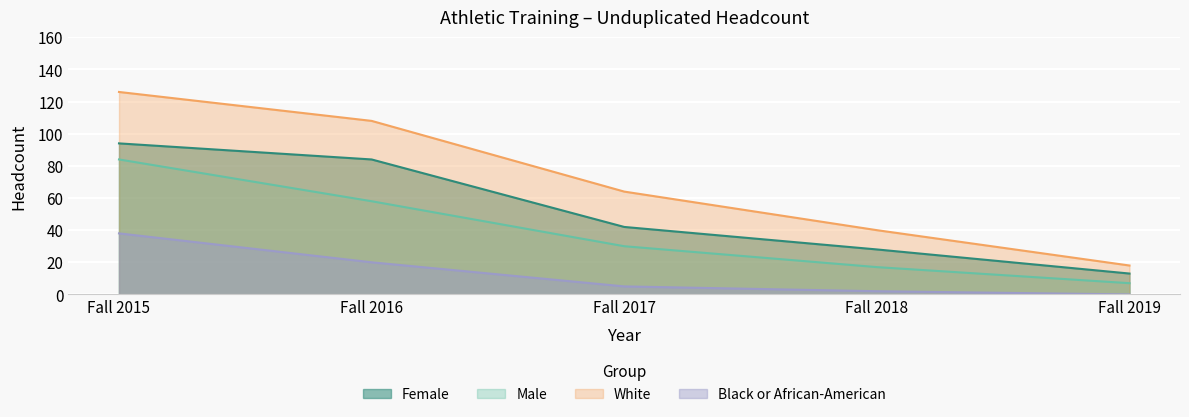

Where is White nearest to the value 72?

Fall 2017